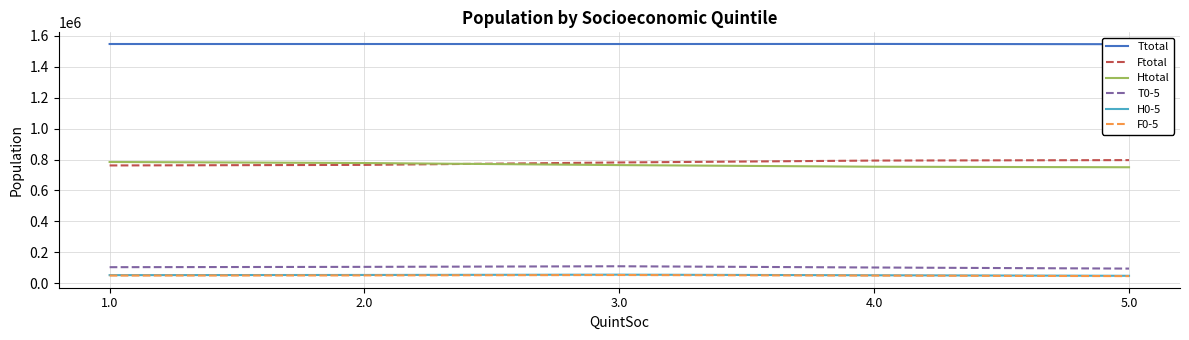

Where does the T0-5 series first go above 104830?

2.0